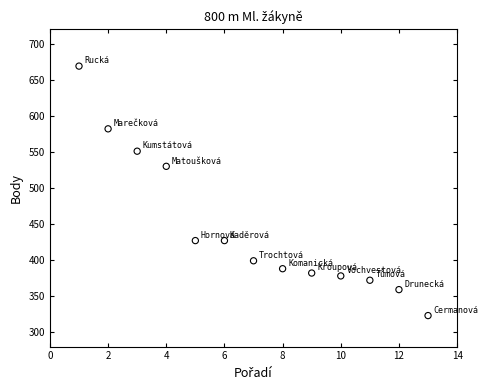

What is the range of X values (max minus min)?

12